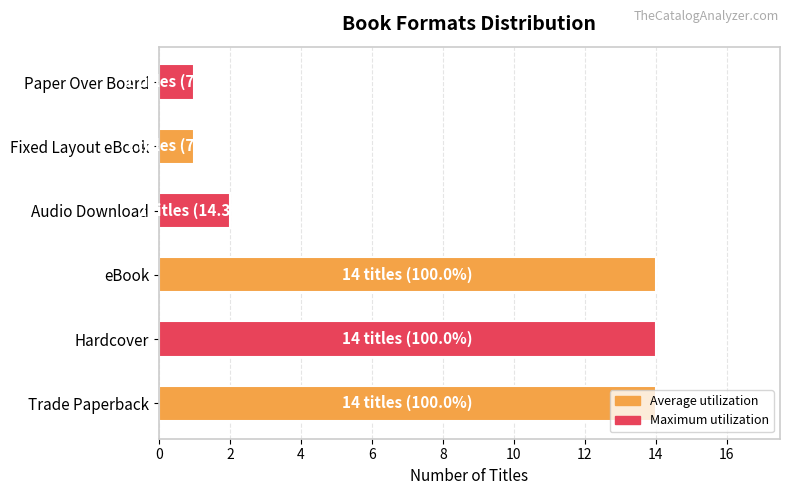

True or false: the data shows 7 at eBook.

False